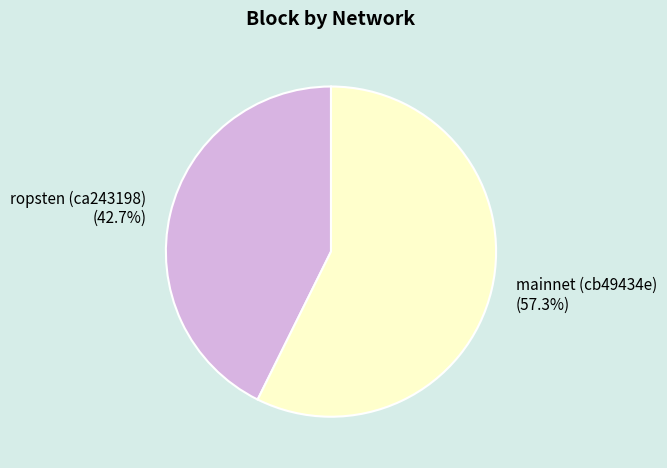

The ropsten (ca243198) slice represents 50% of the pie. True or false?

False